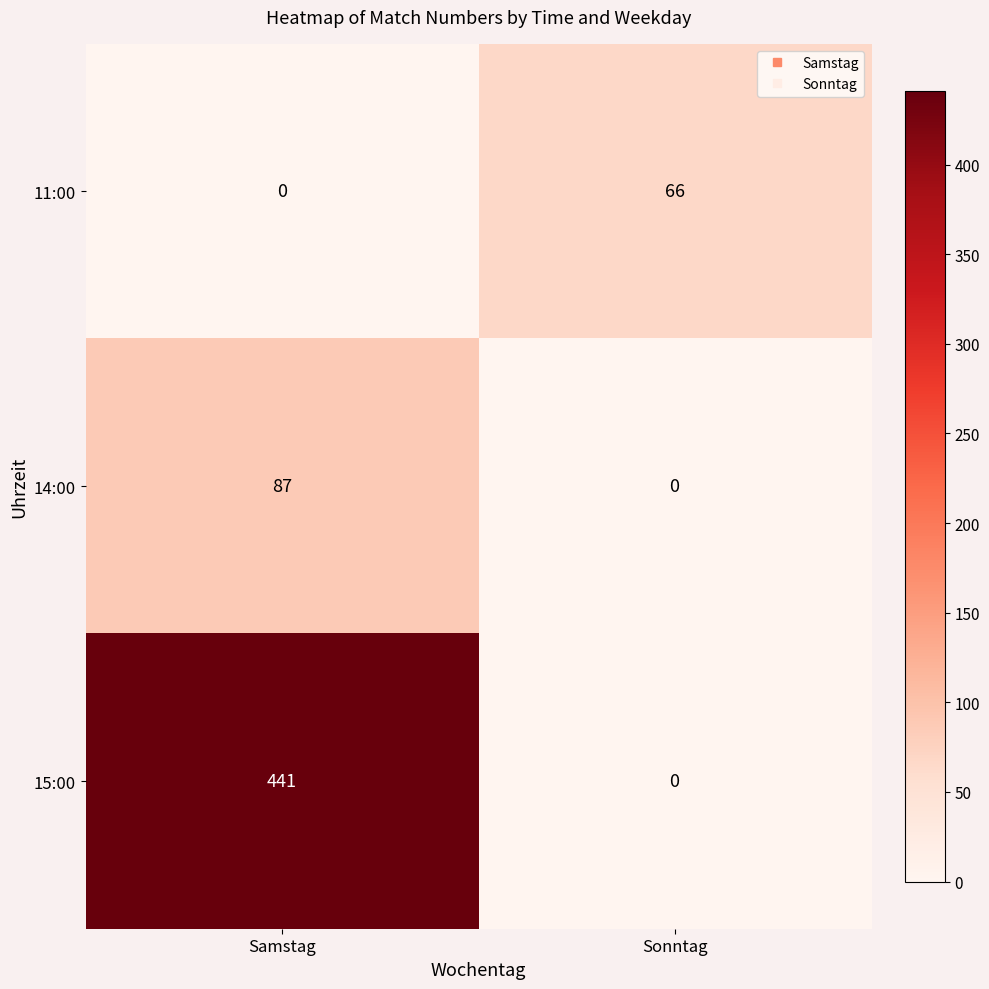

What is the difference between the maximum and minimum values in the 11:00 series?

66